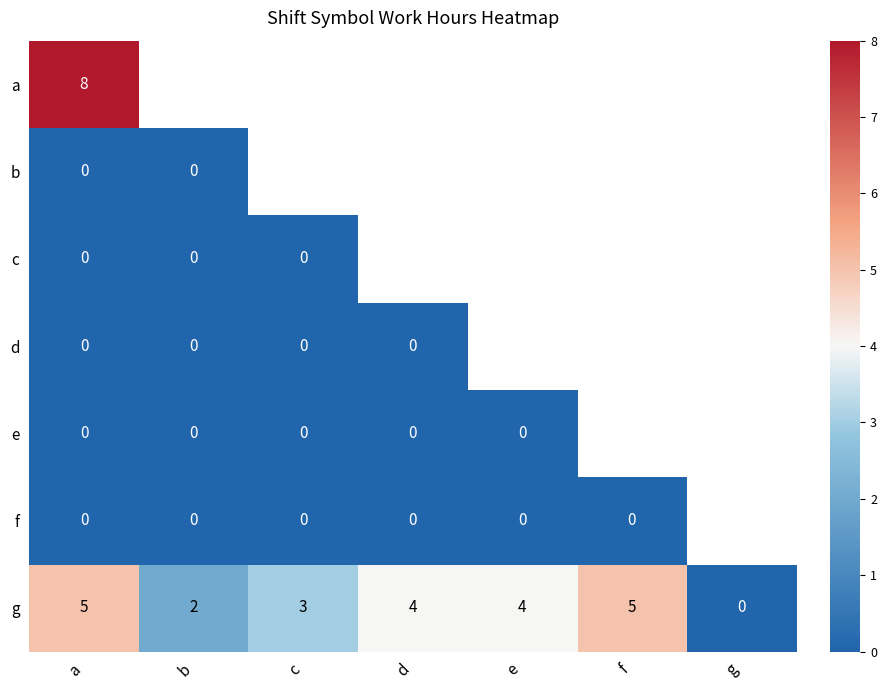

What is the highest value of the g series?

5